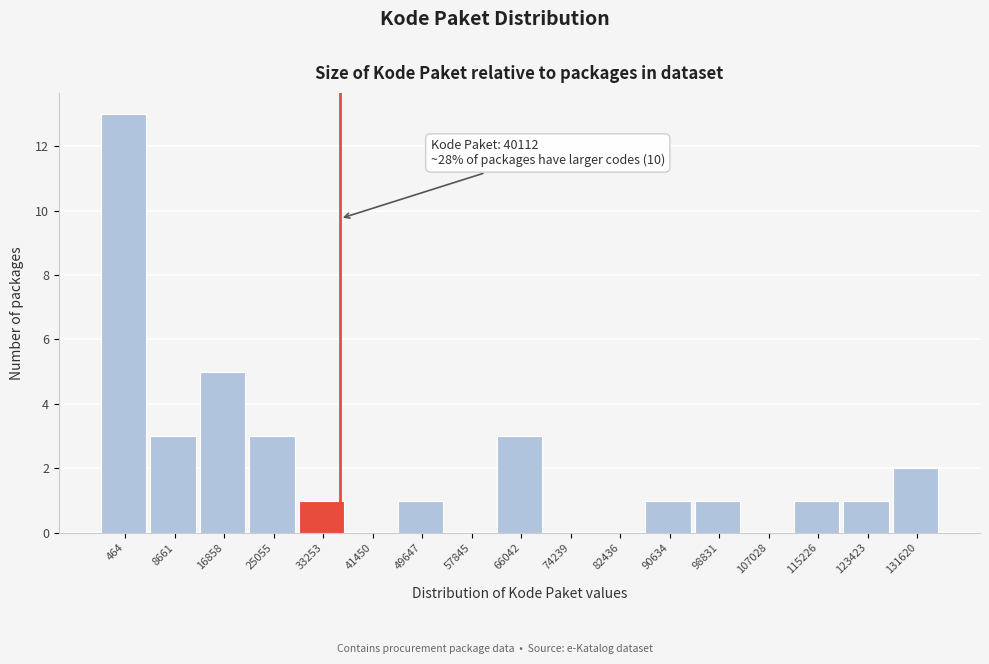

Reading left to right, extract all data points from this chart.

464=13	8661=3	16858=5	25055=3	33253=1	41450=0	49647=1	57845=0	66042=3	74239=0	82436=0	90634=1	98831=1	107028=0	115226=1	123423=1	131620=2